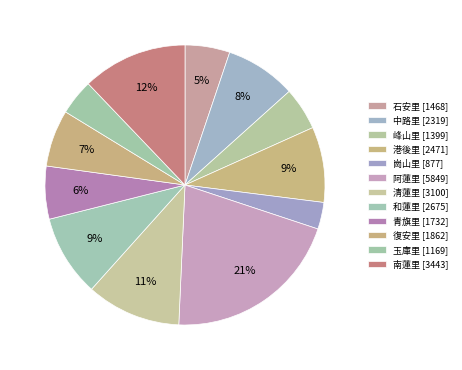

Does any single category account for the majority?

No